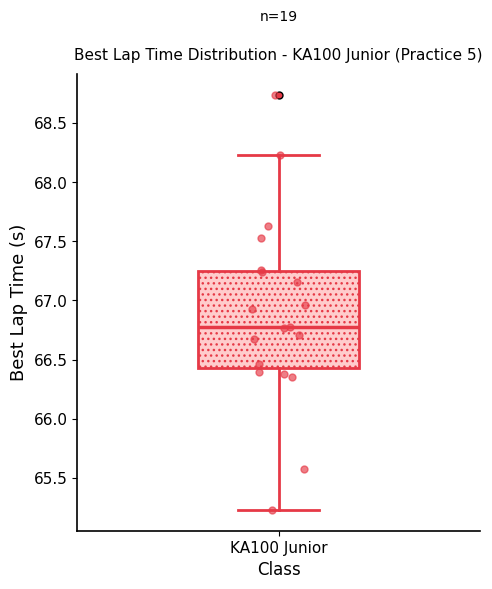

Where does the upper whisker of the box for KA100 Junior end on the y-axis? The values are not printed on the chart, so give them approximately, as read against the axis.

68.25